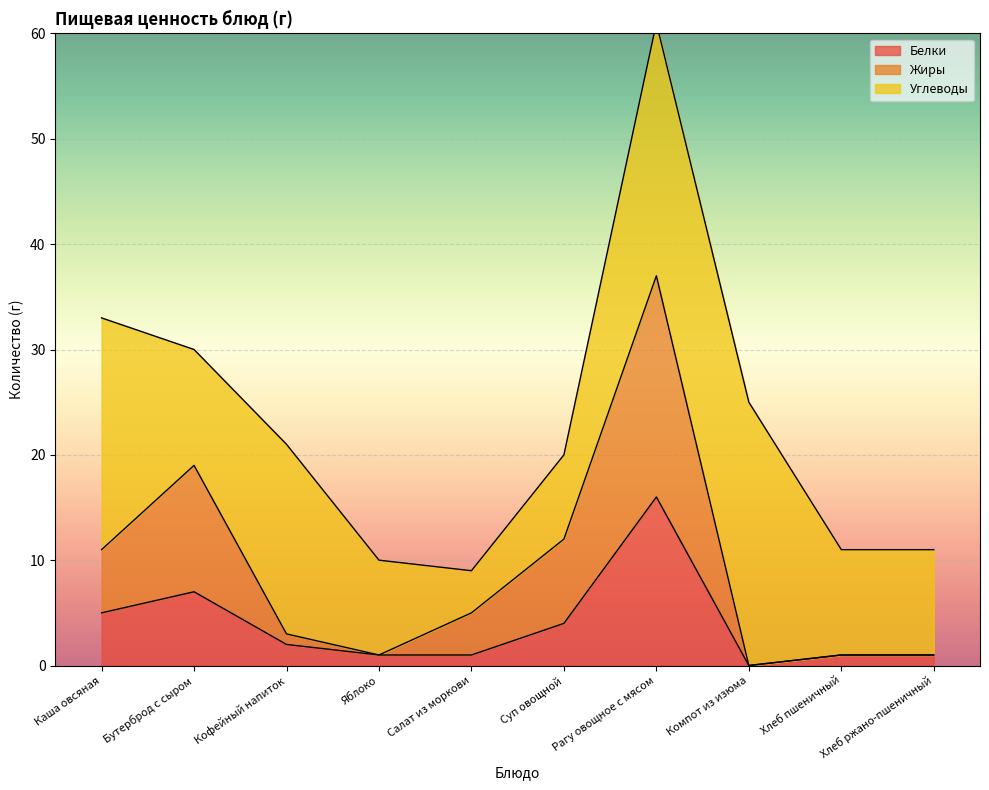

What is the value of the Жиры point at the 10th from the left?

1